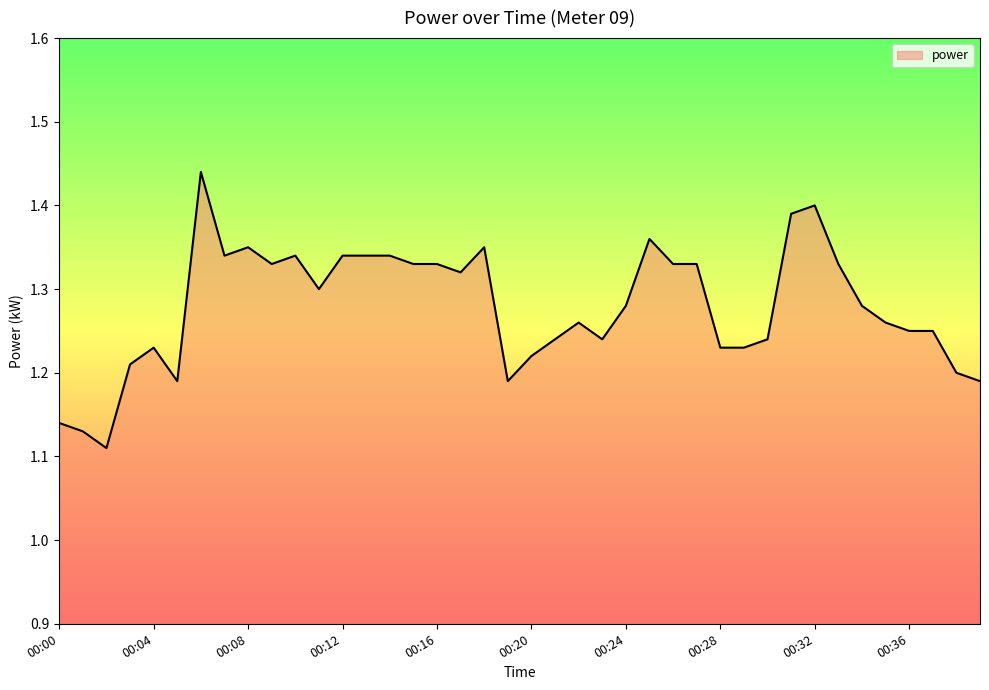

How many series are shown in this chart?

1